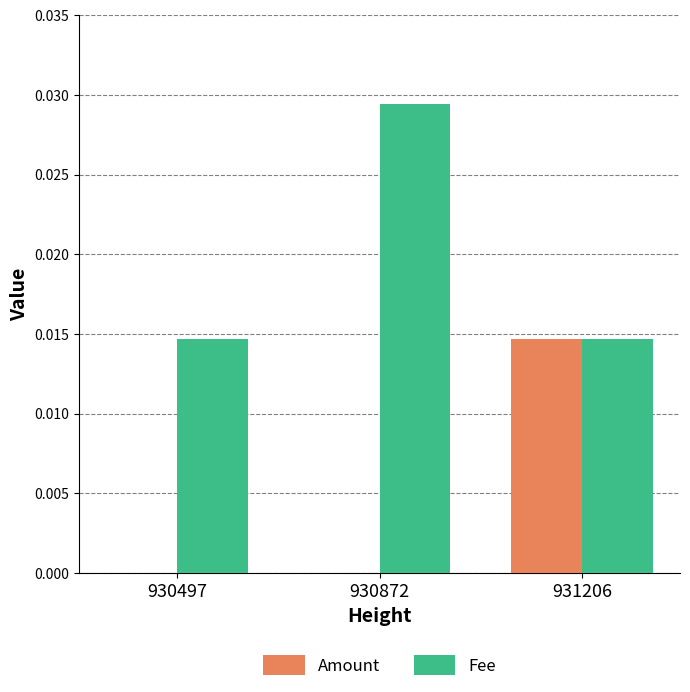

What is the sum of all Fee values?

0.1